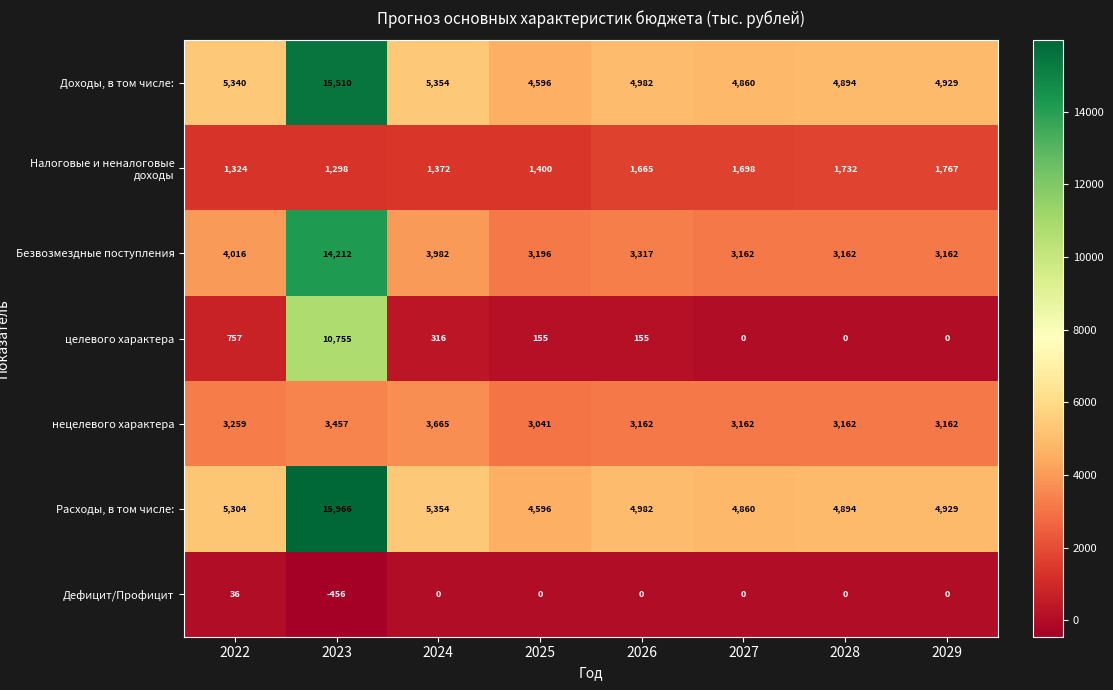

What is the smallest value displayed?

-456